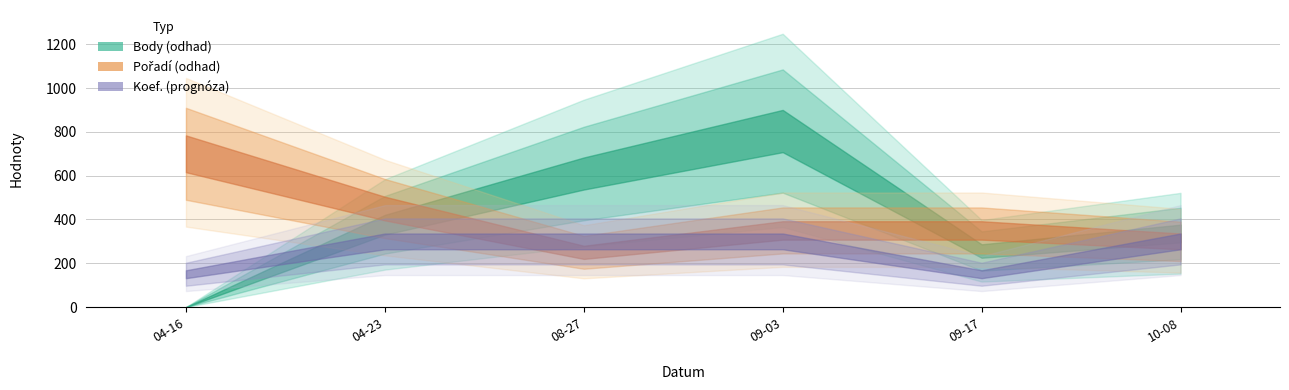

Is the value of Koef. at 2011-08-27 greater than the value of Body at 2011-10-08?

No